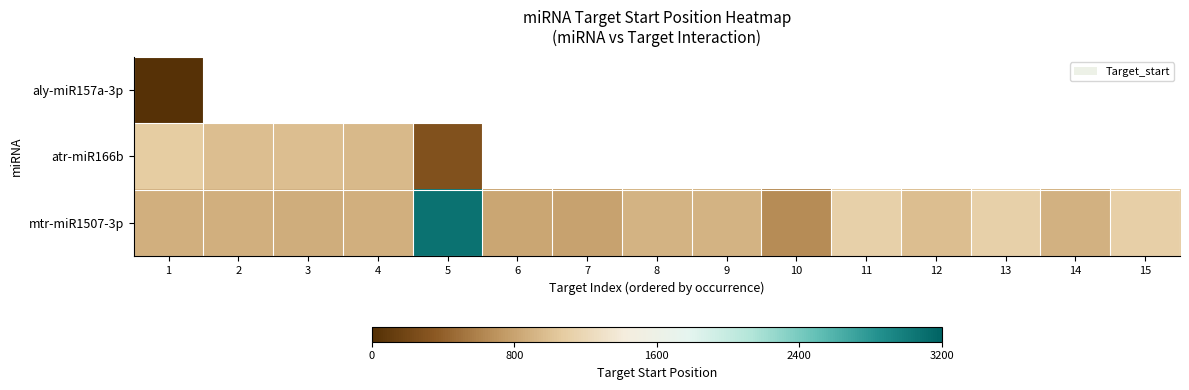

Which series has the widest spread of values?

mtr-miR1507-3p